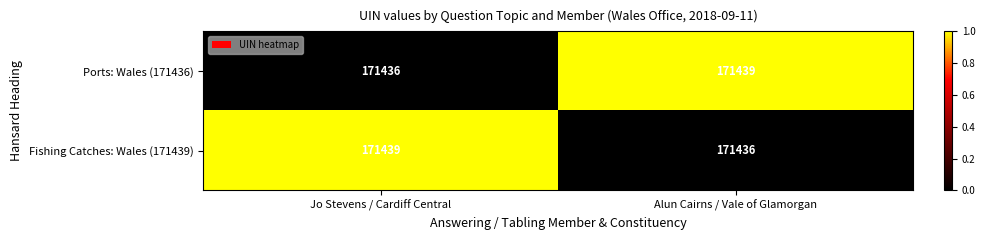

Read the Fishing Catches: Wales (171439) value at Alun Cairns / Vale of Glamorgan.

171436